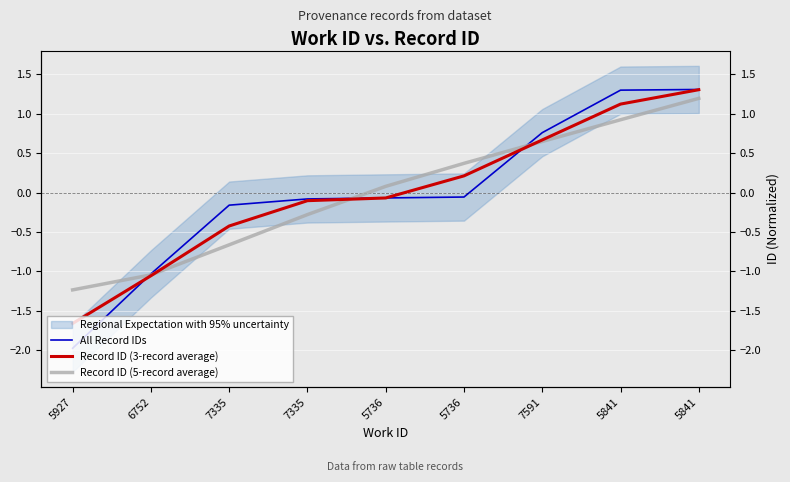

Where is Record ID (5-record average) nearest to the value 0?

5736